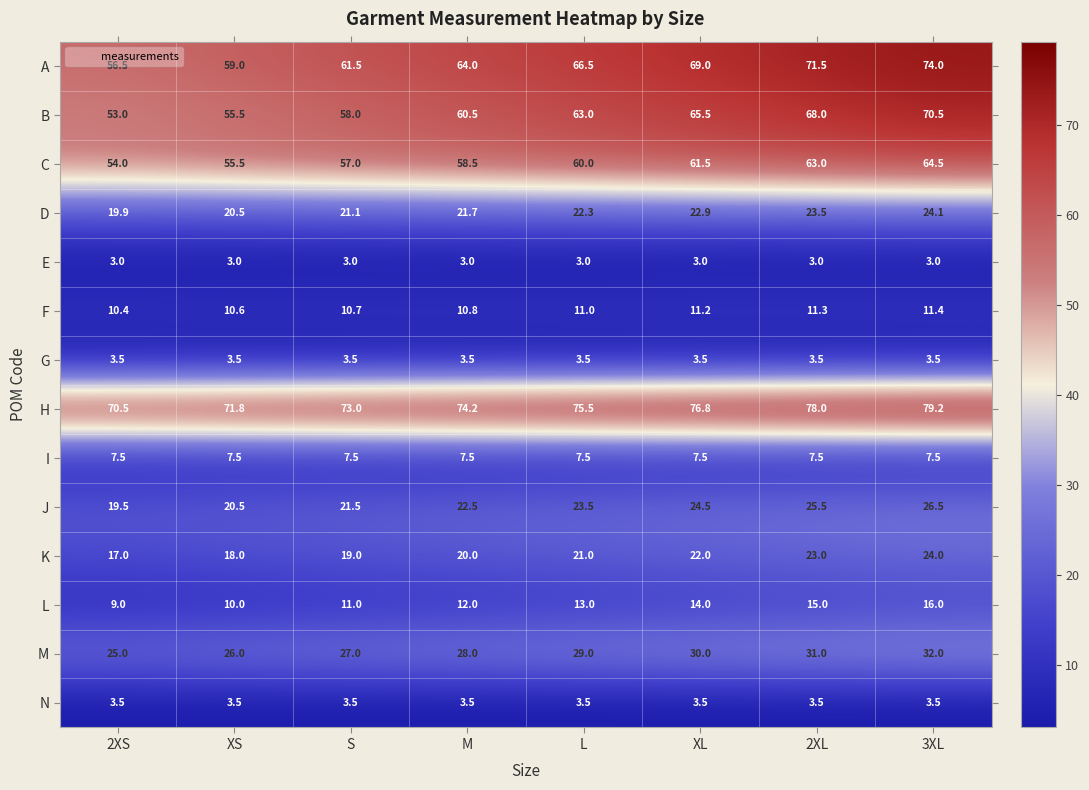

Read the G value at 3XL.

3.5